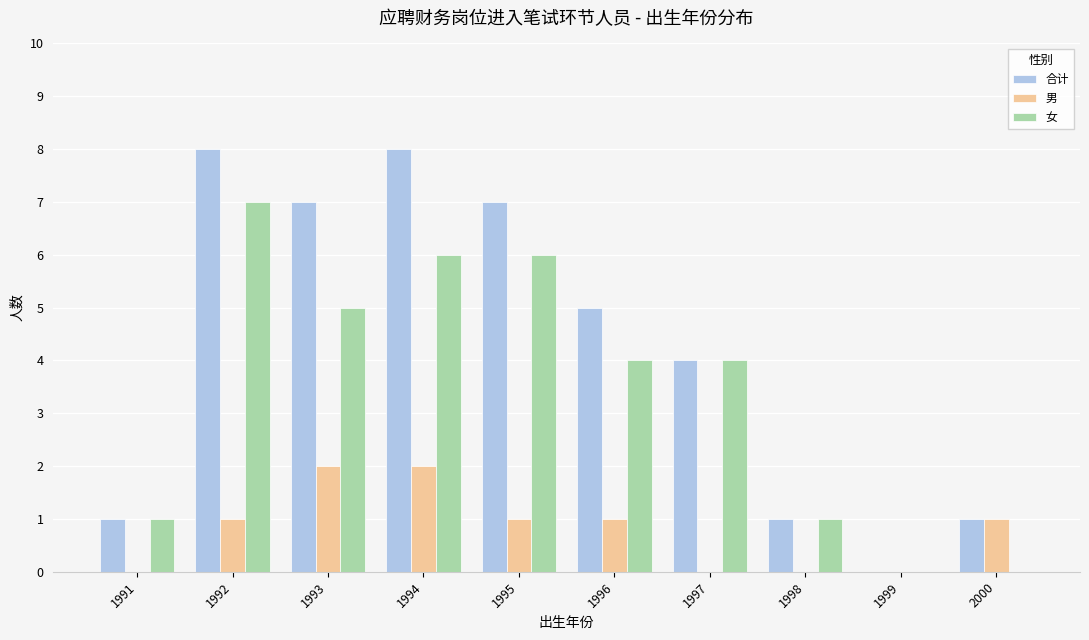

At which label does 合计 first exceed 5?

1992